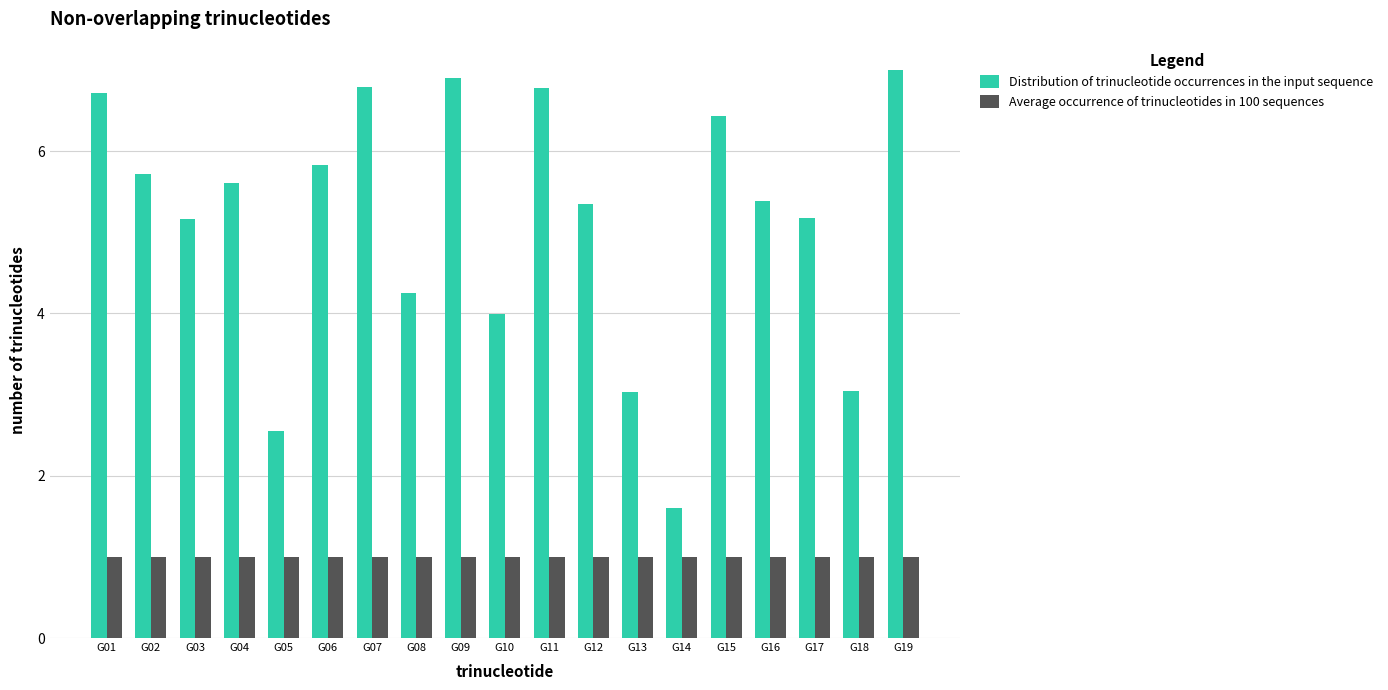

What is the maximum value for Average occurrence of trinucleotides in 100 sequences?

1.0